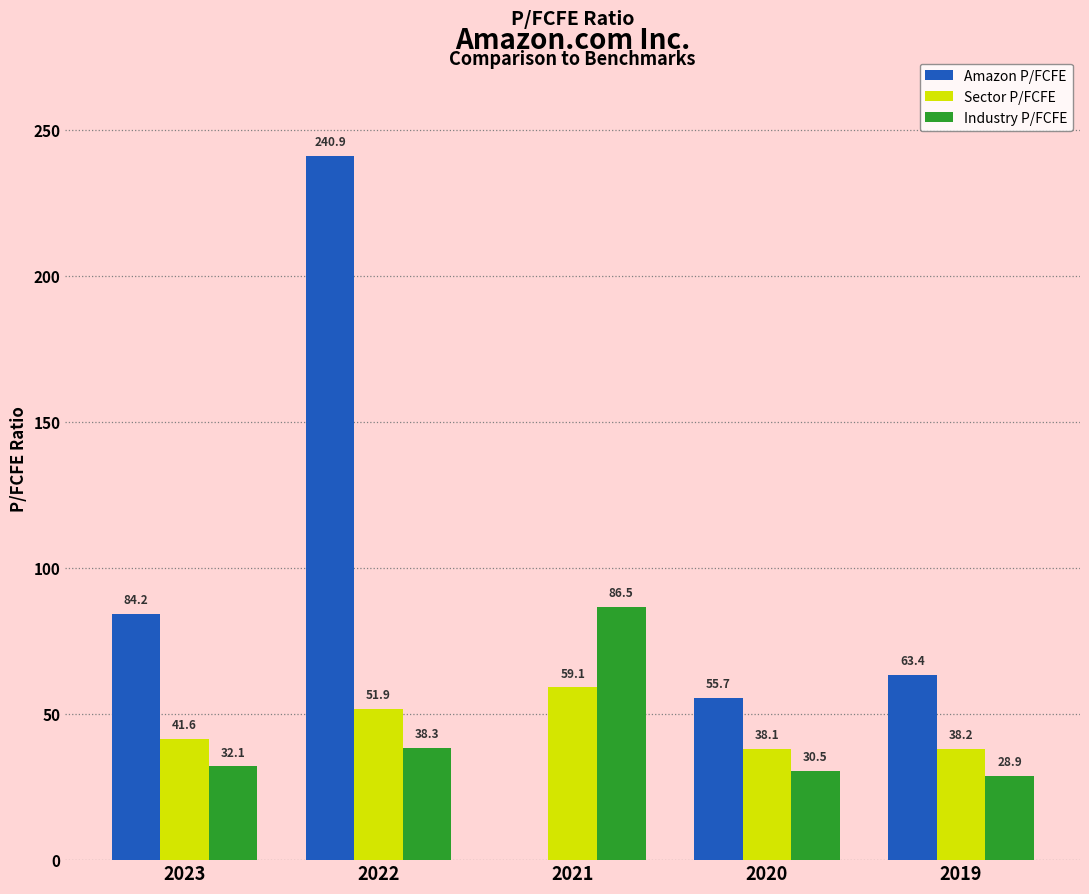

Which series has the largest total across all categories?

Amazon P/FCFE